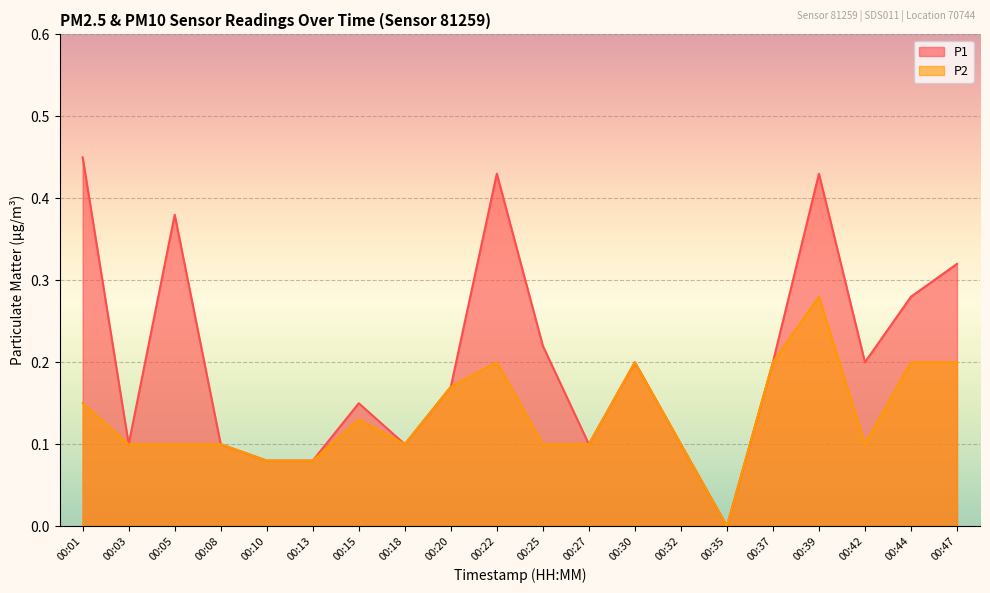

Which series has the largest total across all categories?

P1